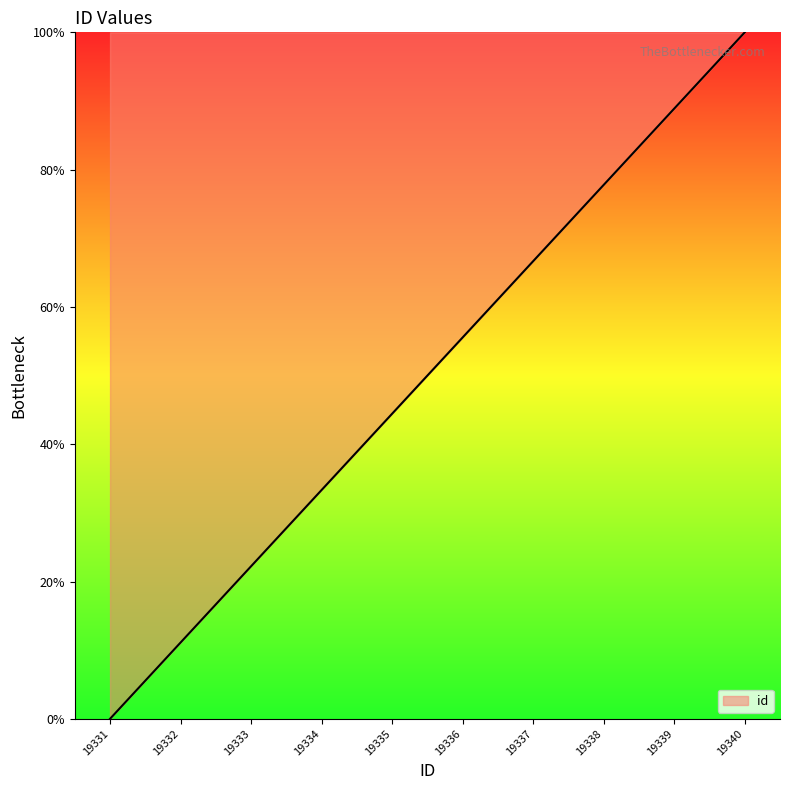

The chart shows a value of 24.4 at 19340. True or false?

False